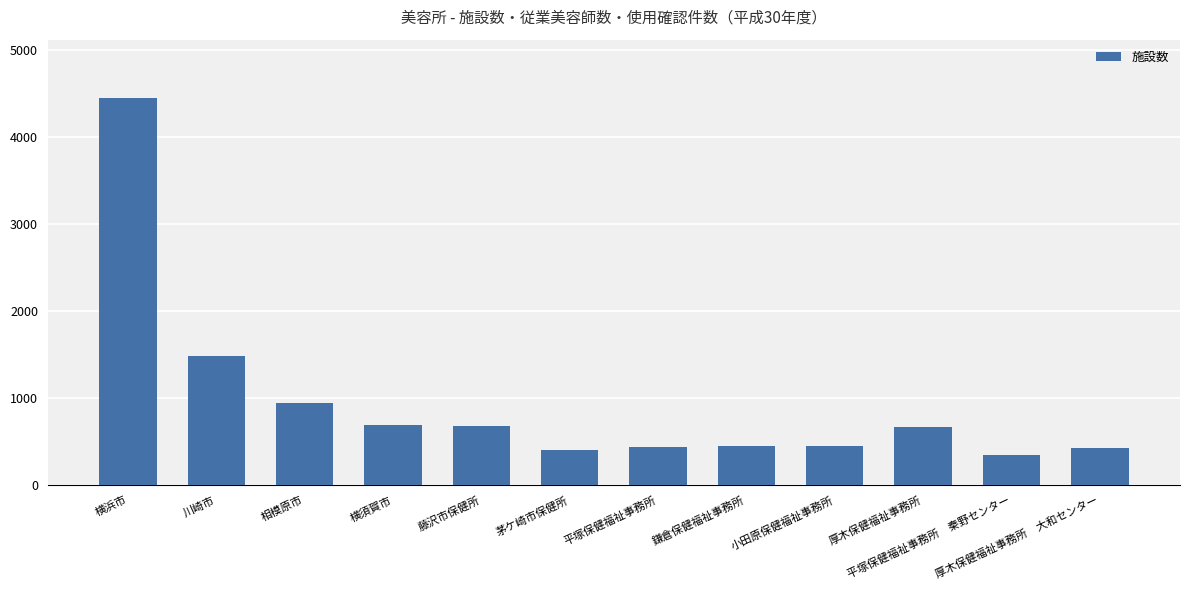

What is the difference between the maximum and minimum values?

4105